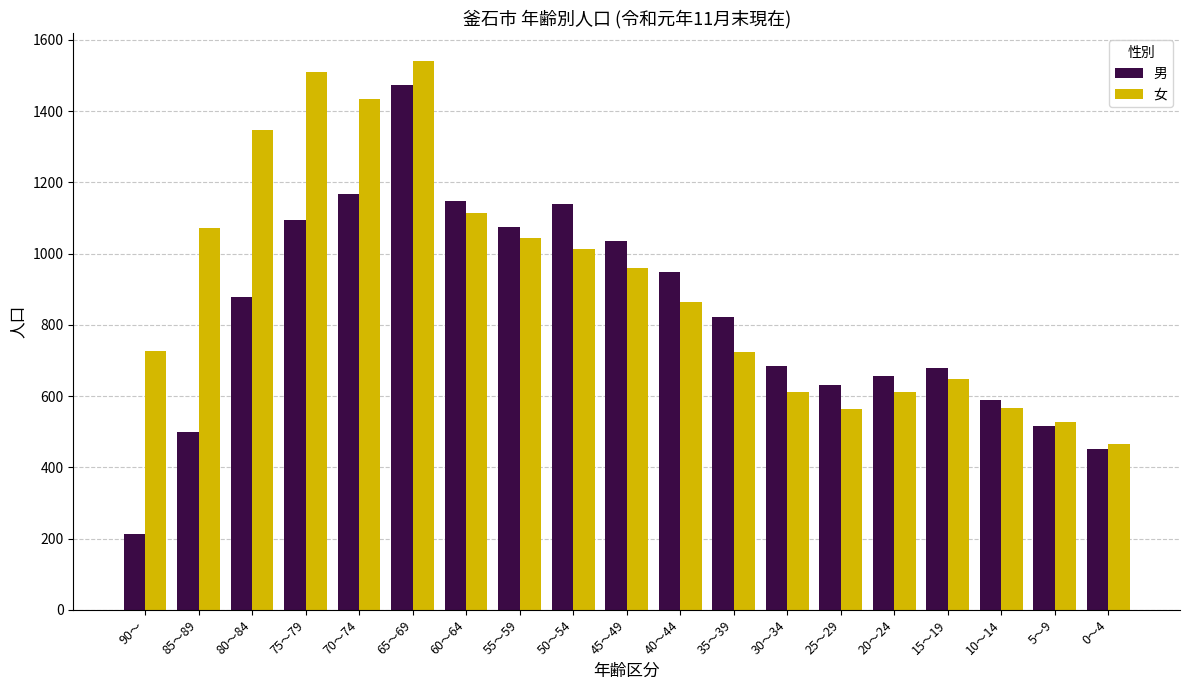

What is the value of the 男 bar at the 5th from the left?

1168